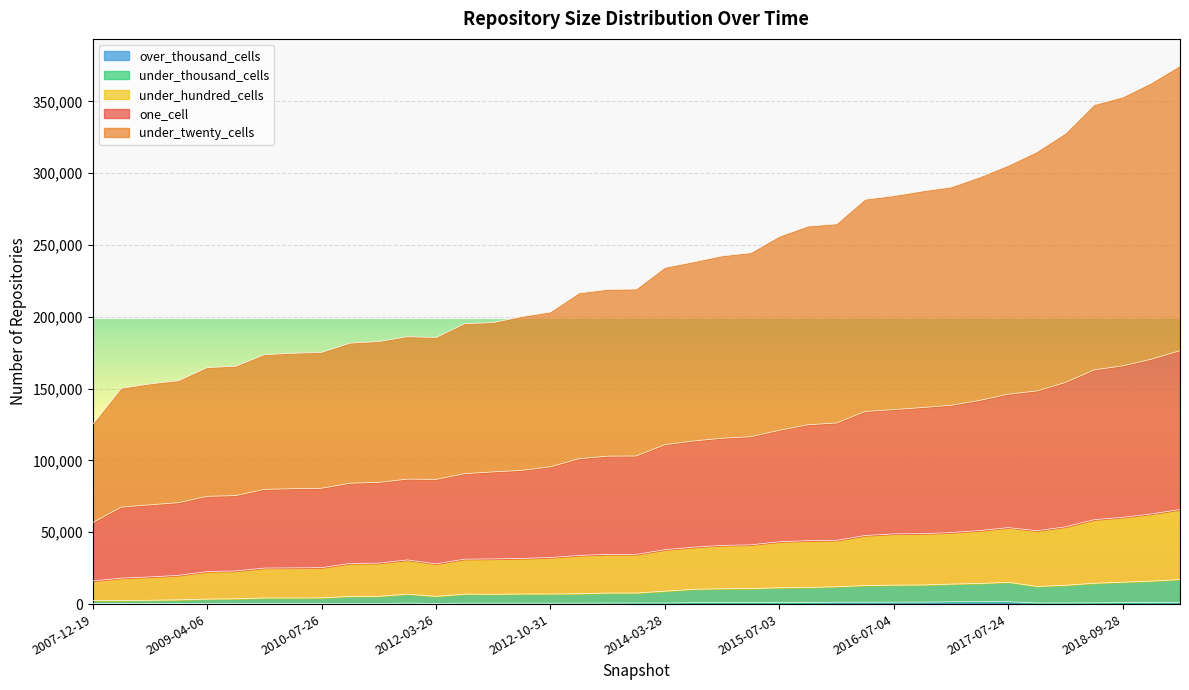

What are all the series names shown in the legend?

one_cell, under_twenty_cells, under_hundred_cells, under_thousand_cells, over_thousand_cells